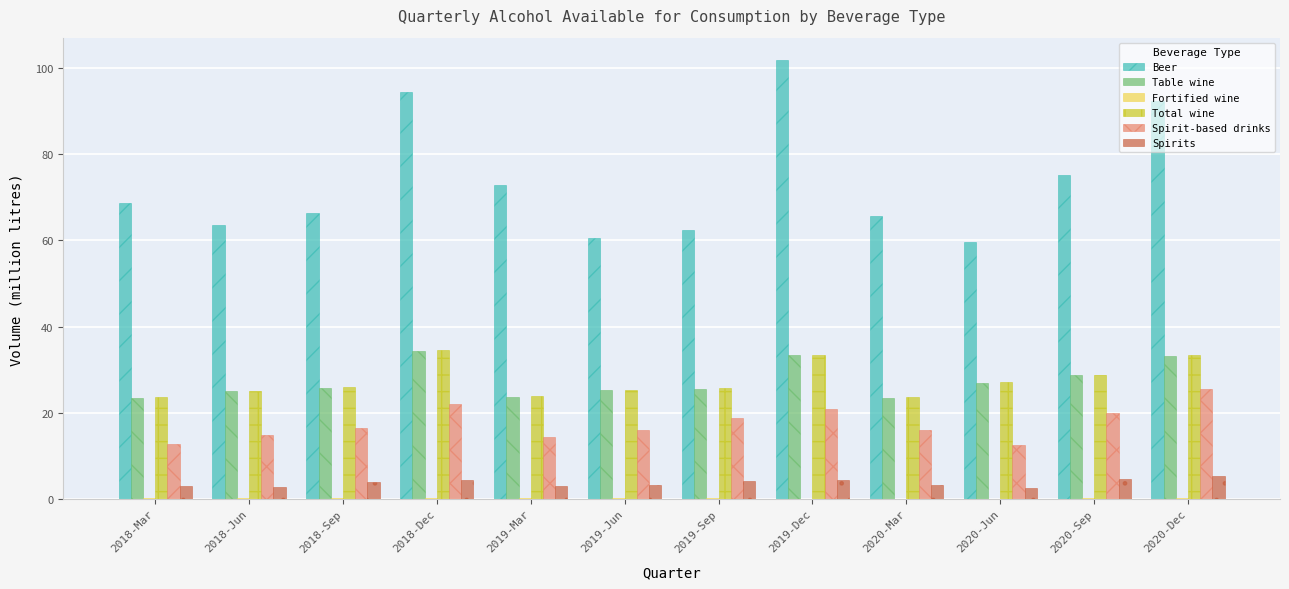

Which series has the largest total across all categories?

Beer